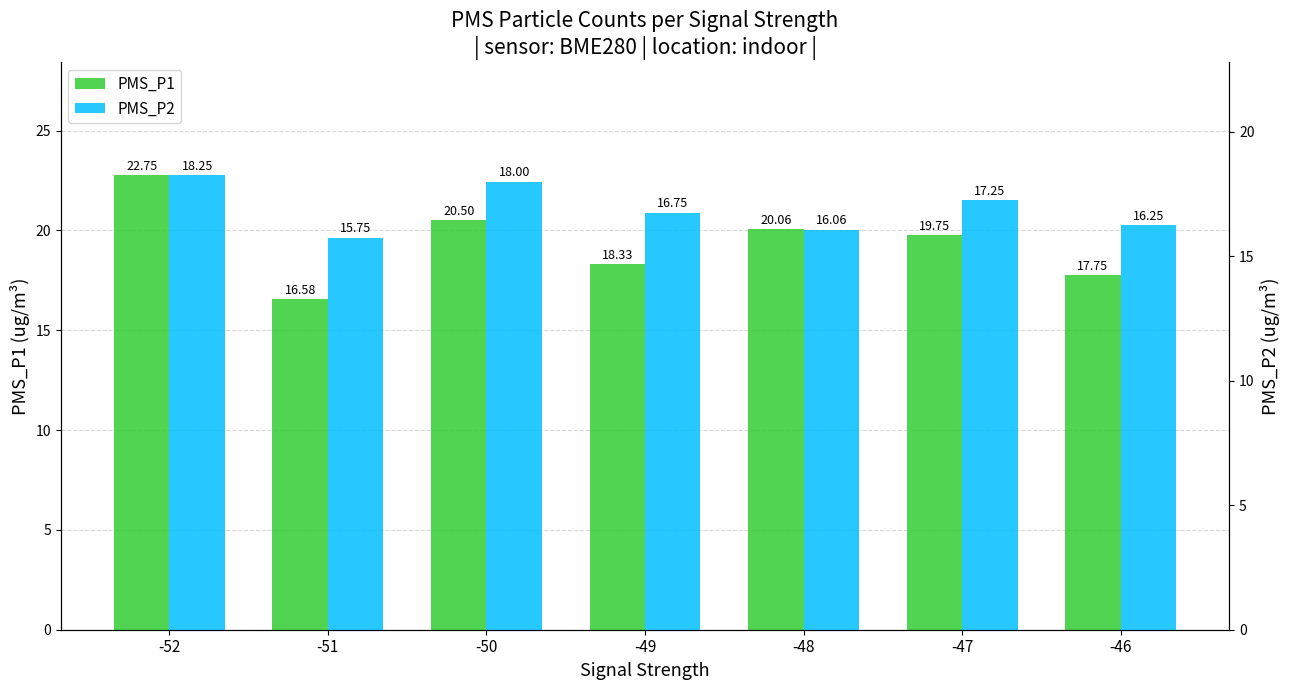

What is the difference between the maximum and minimum values in the PMS_P2 series?

2.5